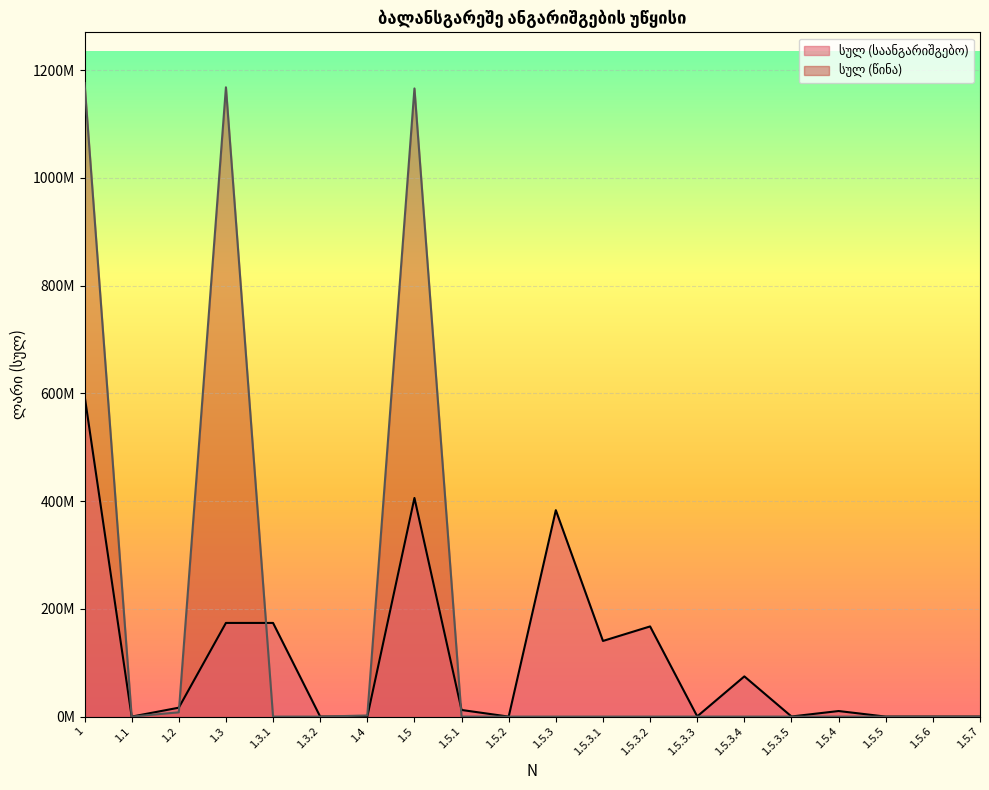

Reading left to right, transcribe all the data shown in this chart.

სულ (საანგარიშგებო): 596427003	0	16557747	173929789	173929789	0	0	405939467	12309693	0	383262449	140480961	167426092	459194	74670734	225468	10367325	0	0	0
სულ (წინა): 1176316668	0	7953017	1168363651	0	0	2109000	1166254651	0	0	0	0	0	0	0	0	0	0	0	0